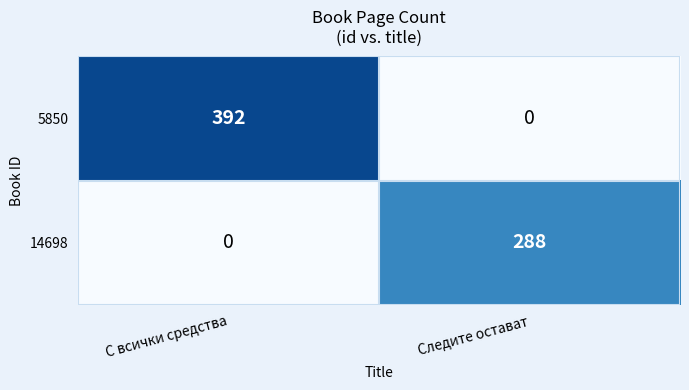

How many data points in 5850 are less than 392?

1